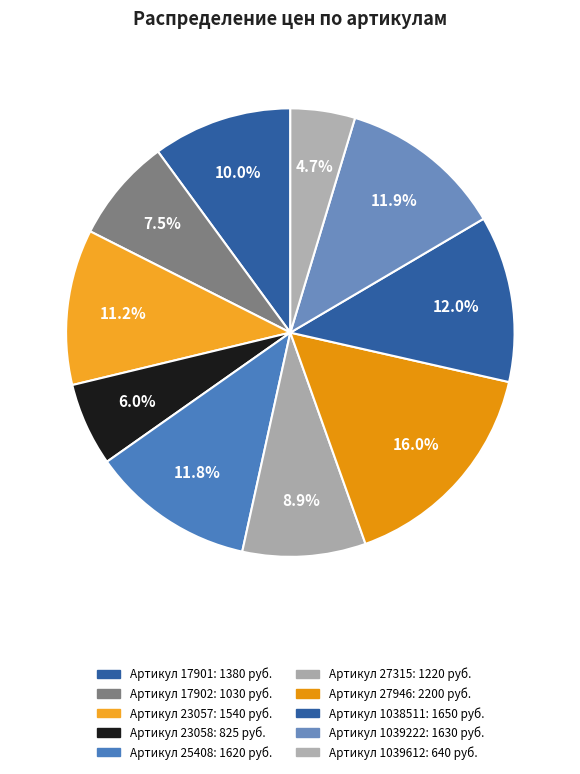

Which category has the smallest portion of the pie?

1039612